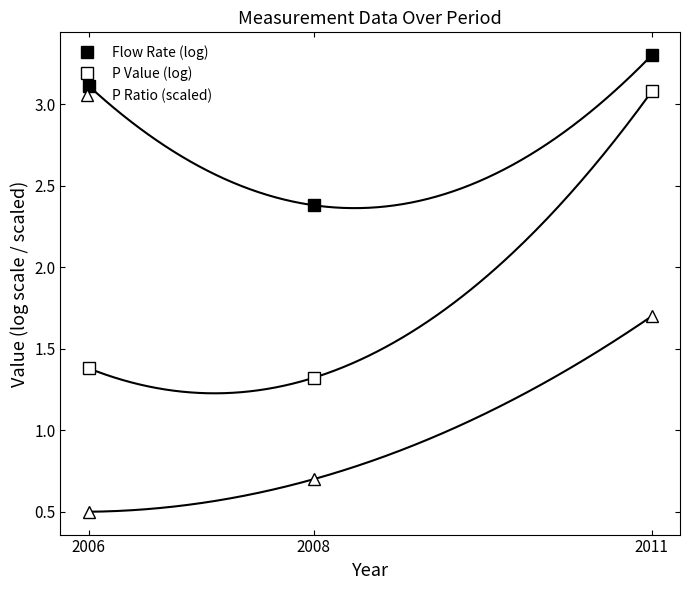

What value does the P Value (log) series have at 2006?

1.4